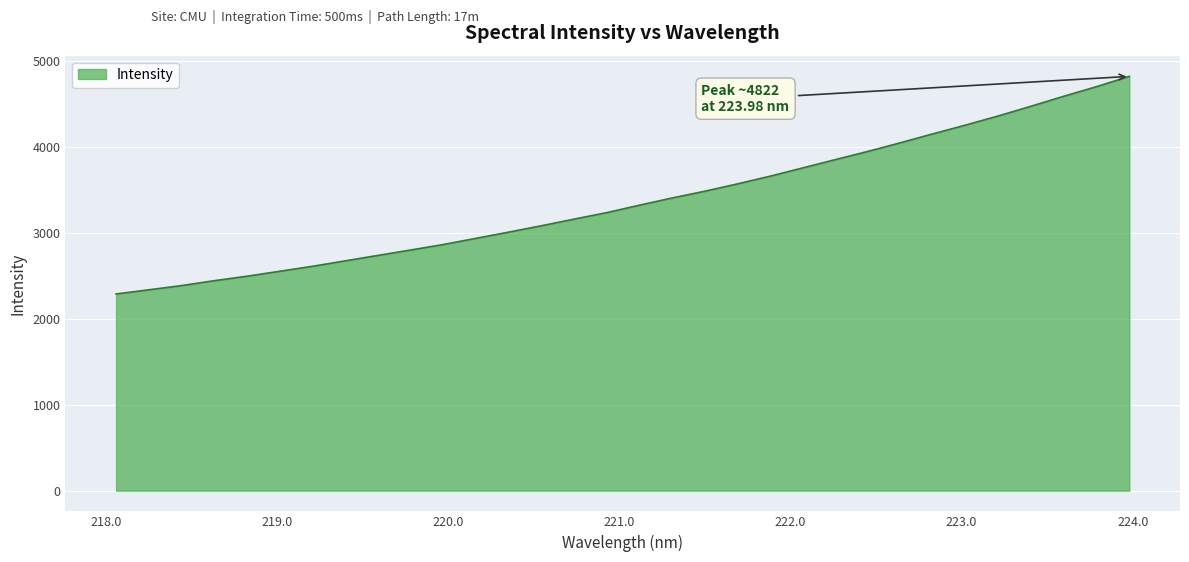

What is the maximum value shown in the chart?

4822.5